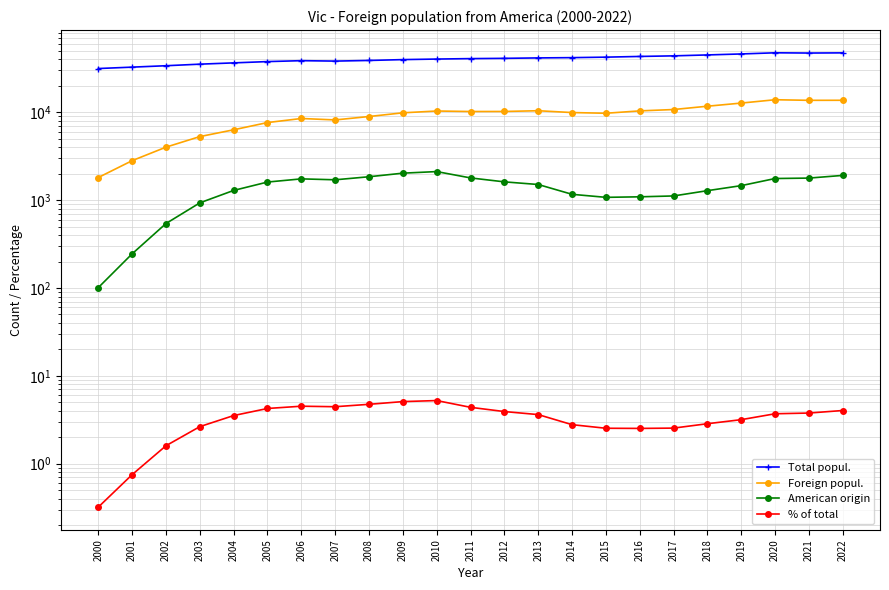

What is the approximate value of American origin at 2020?

1764.0